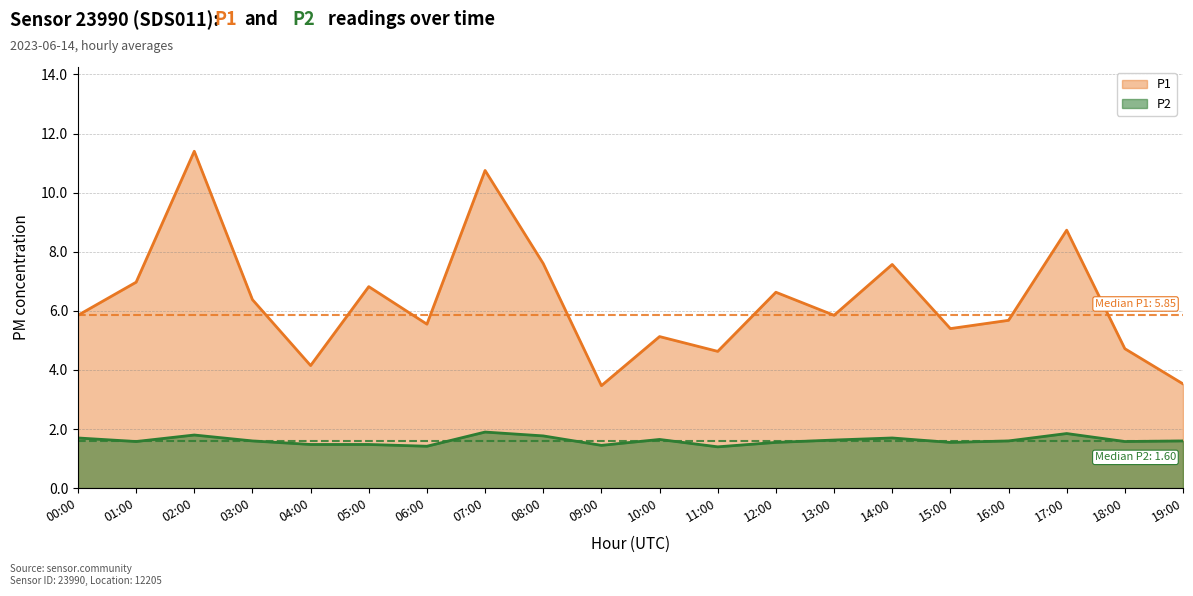

Reading left to right, transcribe all the data shown in this chart.

P1: 00:00=5.8	01:00=7.0	02:00=11.4	03:00=6.4	04:00=4.2	05:00=6.8	06:00=5.5	07:00=10.8	08:00=7.6	09:00=3.5	10:00=5.1	11:00=4.6	12:00=6.6	13:00=5.8	14:00=7.6	15:00=5.4	16:00=5.7	17:00=8.7	18:00=4.7	19:00=3.5
P2: 00:00=1.7	01:00=1.6	02:00=1.8	03:00=1.6	04:00=1.5	05:00=1.5	06:00=1.4	07:00=1.9	08:00=1.8	09:00=1.4	10:00=1.6	11:00=1.4	12:00=1.6	13:00=1.6	14:00=1.7	15:00=1.6	16:00=1.6	17:00=1.9	18:00=1.6	19:00=1.6